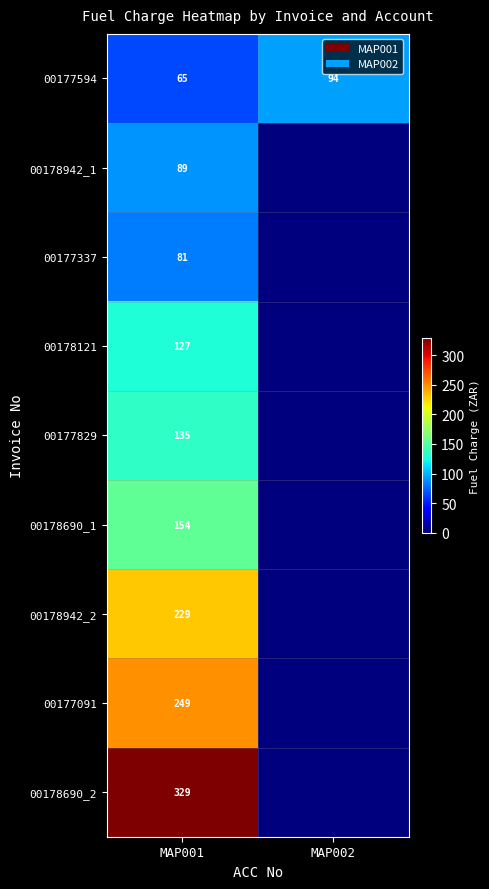

The 00178121 series shows 127 at MAP001. True or false?

True